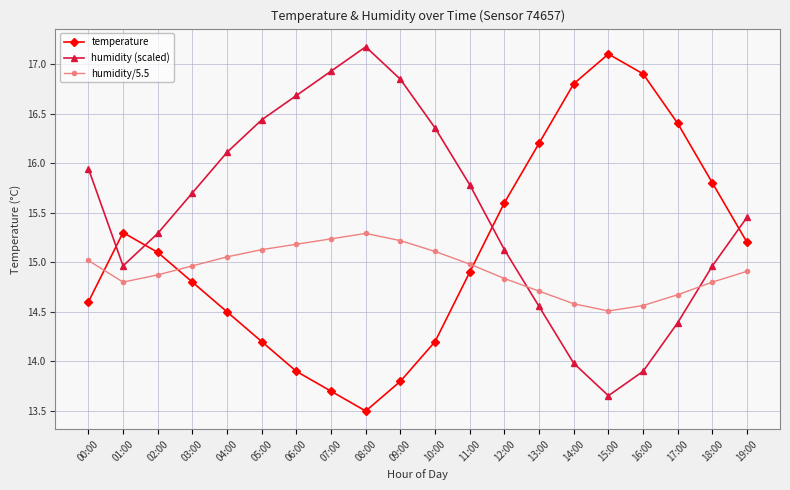

Between which two adjacent categories do humidity/5.5 and humidity (scaled) first intersect?

12:00 and 13:00